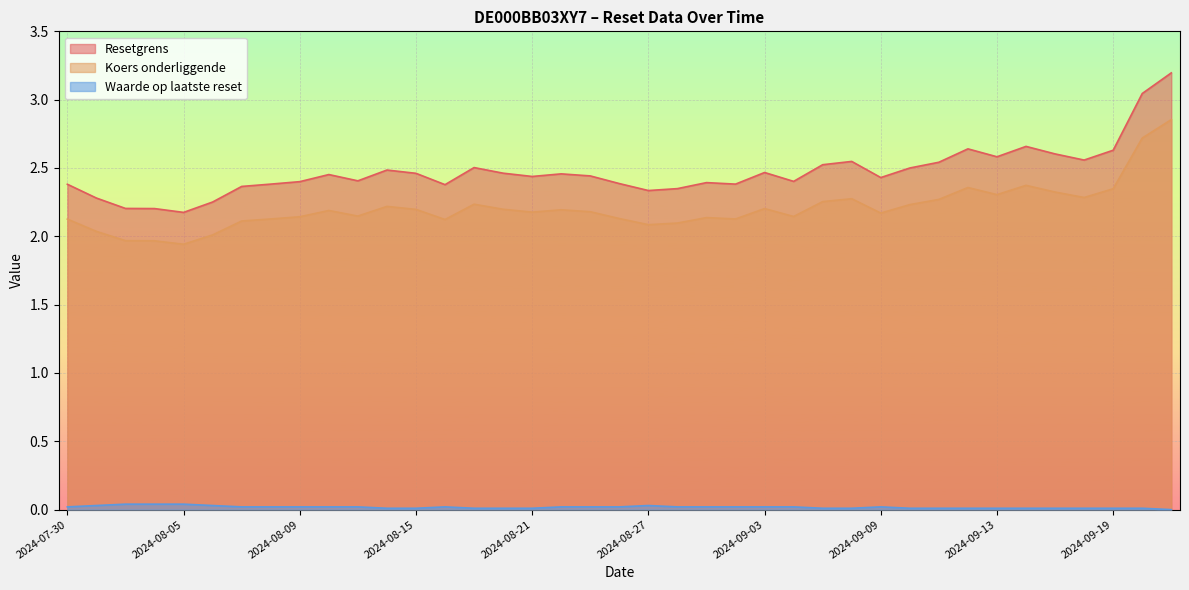

What is the label of the 26th point from the right?

2024-08-16